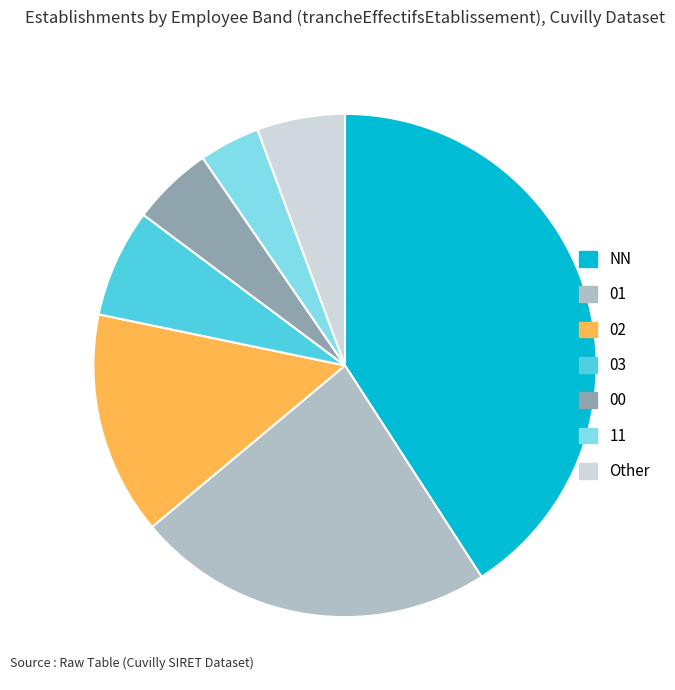

Combined, do 02 and 03 account for over 50%?

No